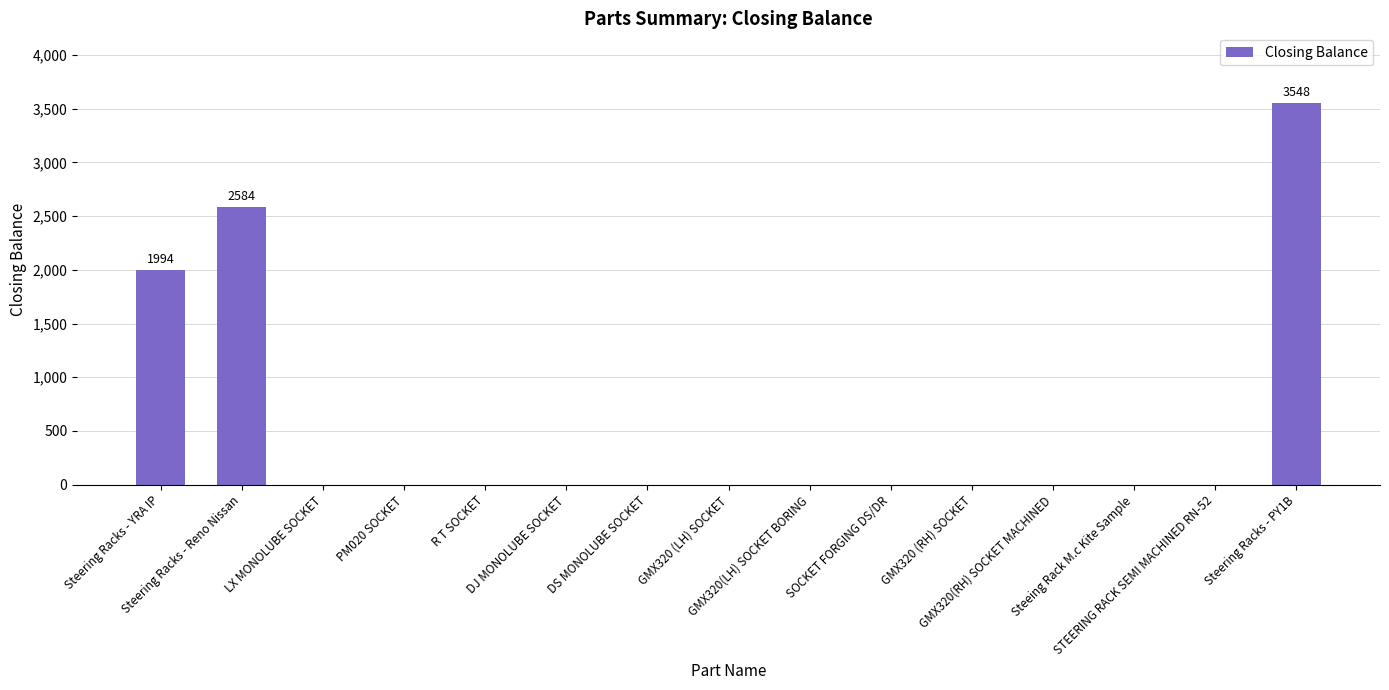

What is the sum of all values?

8126